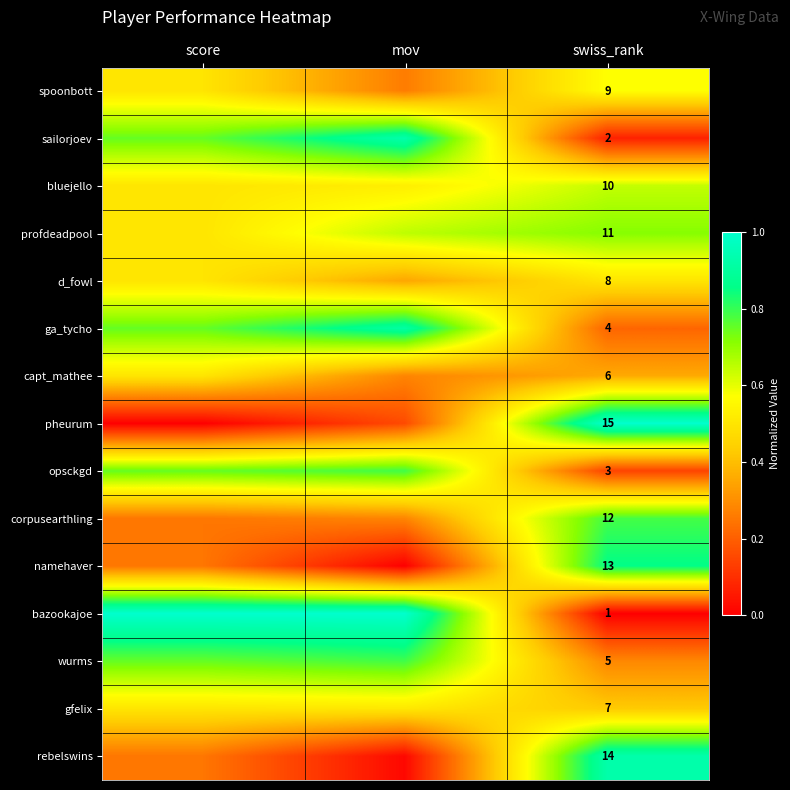

At swiss_rank, list the series in order from largest to smallest.

pheurum, rebelswins, namehaver, corpusearthling, profdeadpool, bluejello, spoonbott, d_fowl, gfelix, capt_mathee, wurms, ga_tycho, opsckgd, sailorjoev, bazookajoe